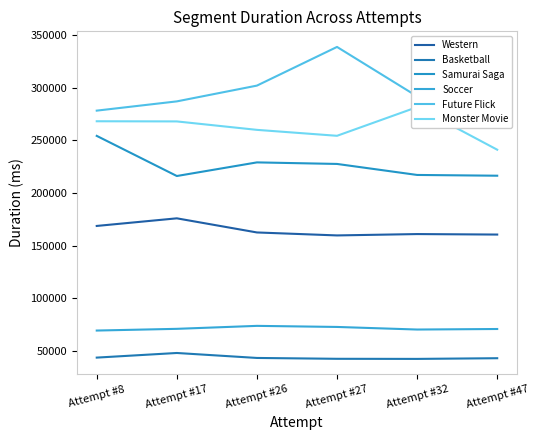

The Basketball series shows 18434 at Attempt #17. True or false?

False